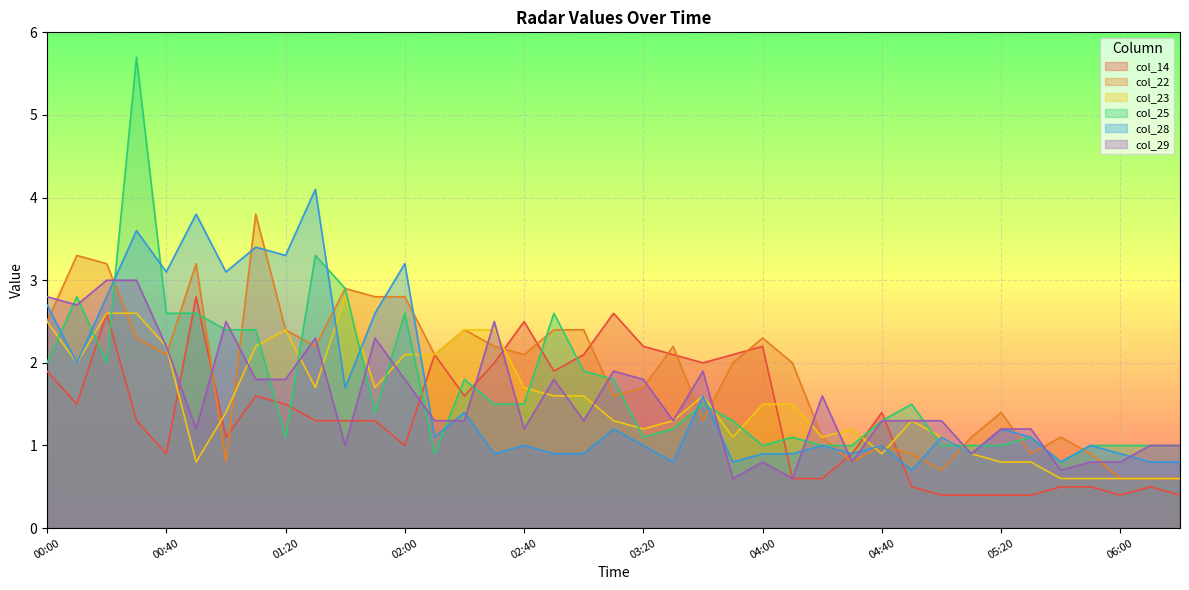

At how many categories does at least one series exceed 4?

2